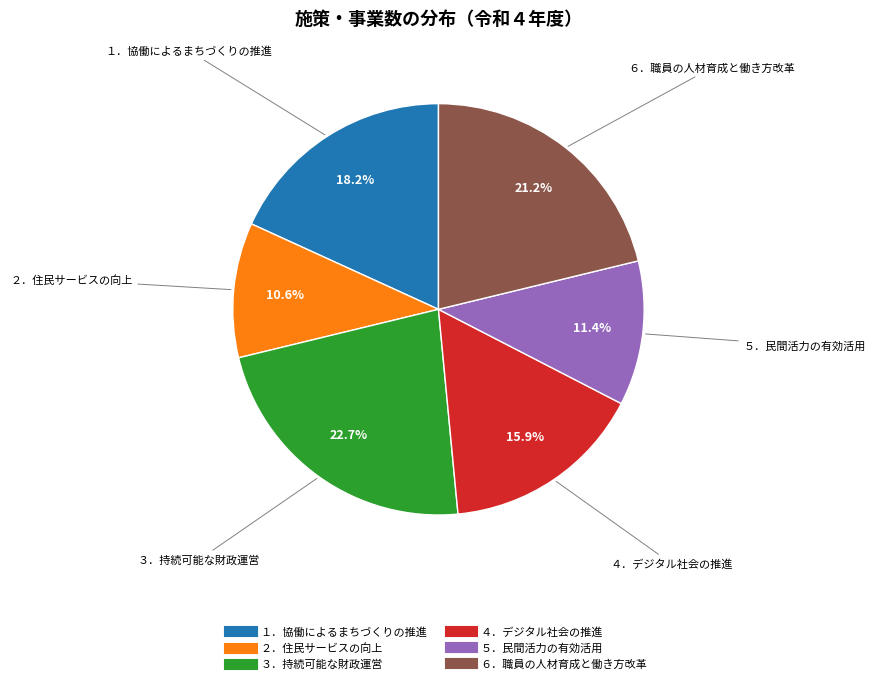

Is ２．住民サービスの向上 the majority of the pie?

No